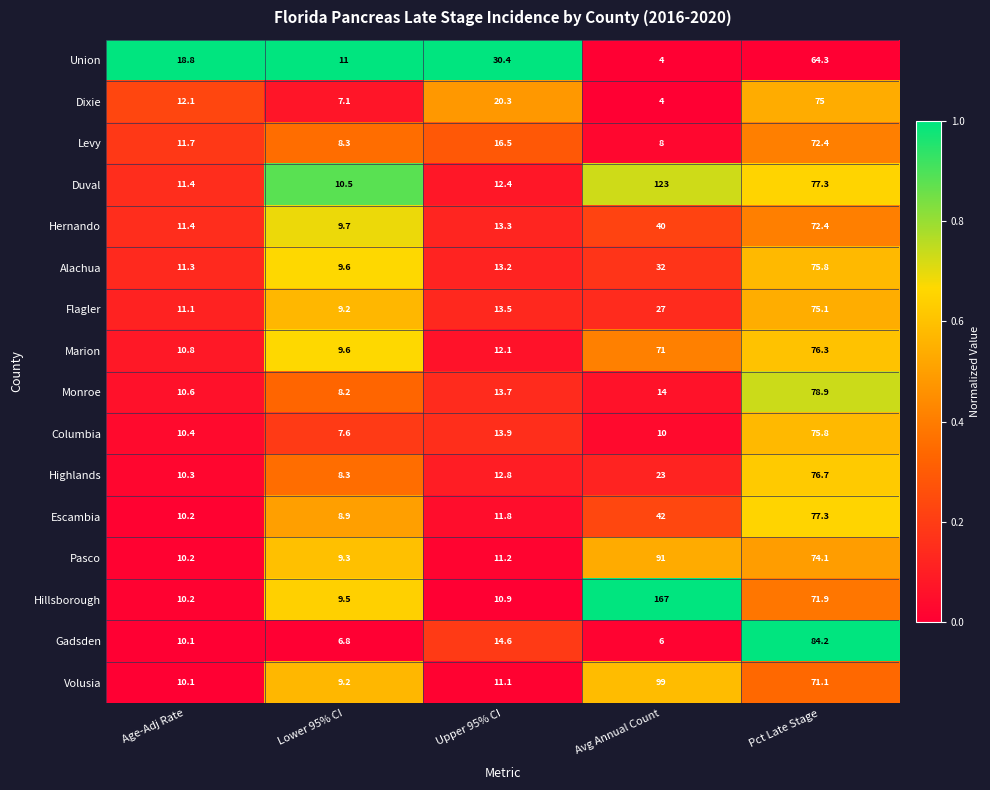

At which category is the sum across all series the highest?

Pct Late Stage